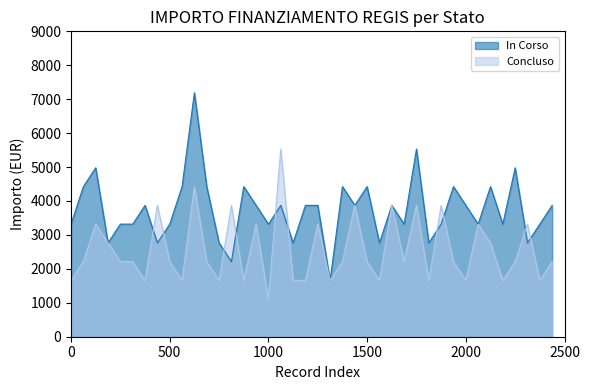

Which series ends up on top after the final intersection of In Corso and Concluso?

In Corso